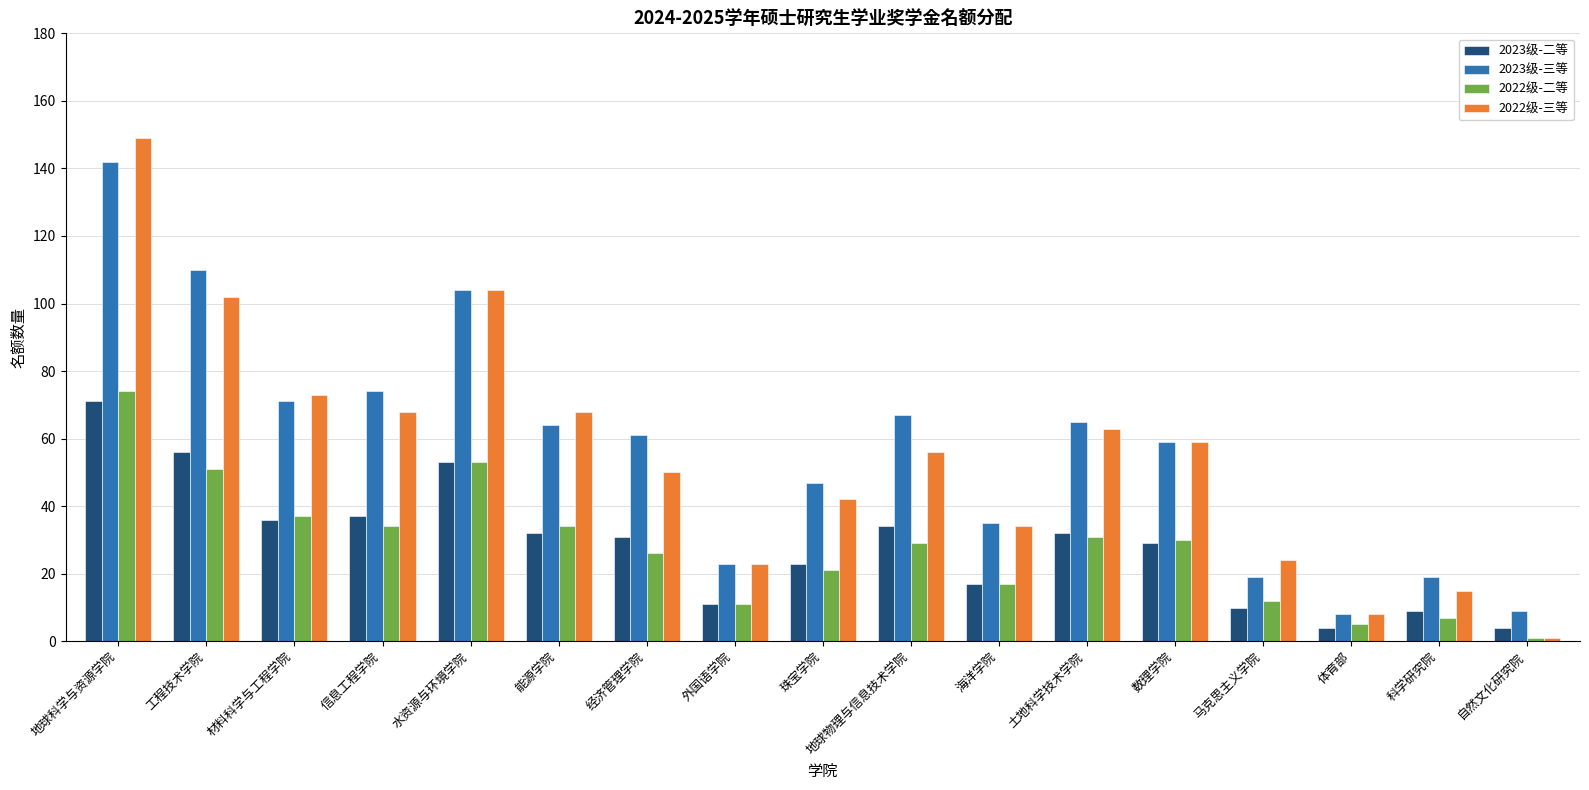

At how many categories does at least one series exceed 11?

15